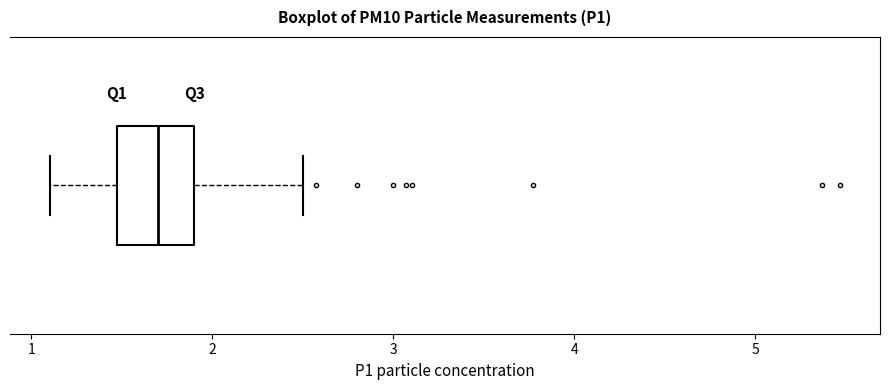

Transcribe this box plot: give where the median line is, the range the box spans, and where the two whiskers end, as read against the x-axis. The values are not printed on the chart, so give them approximately, as read against the axis.

median 1.7, box 1.5 to 1.9, whiskers 1.1 to 2.5